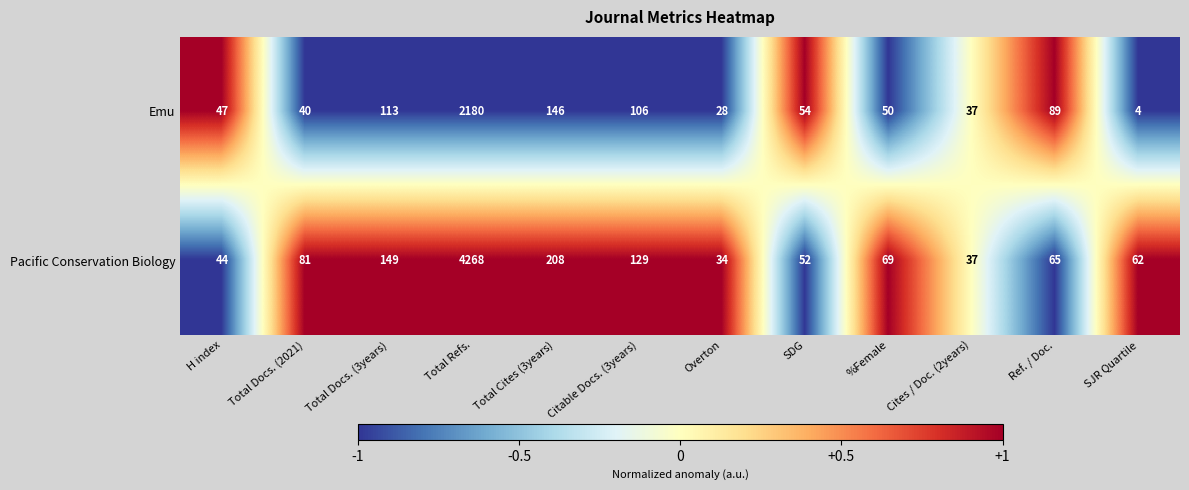

Reading left to right, list all the values displayed in this chart.

Emu: H index=47	Total Docs. (2021)=40	Total Docs. (3years)=113	Total Refs.=2180	Total Cites (3years)=146	Citable Docs. (3years)=106	Overton=28	SDG=54	%Female=50	Cites / Doc. (2years)=37	Ref. / Doc.=89	SJR Quartile=4
Pacific Conservation Biology: H index=44	Total Docs. (2021)=81	Total Docs. (3years)=149	Total Refs.=4268	Total Cites (3years)=208	Citable Docs. (3years)=129	Overton=34	SDG=52	%Female=69	Cites / Doc. (2years)=37	Ref. / Doc.=65	SJR Quartile=62